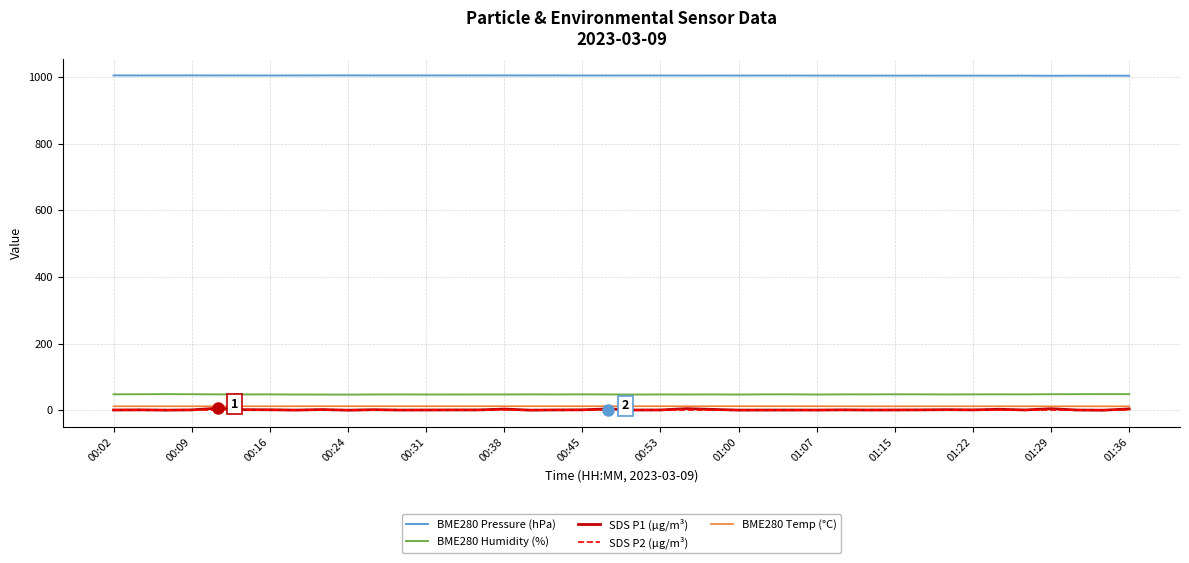

True or false: BME280 Humidity (%) and BME280 Temp (°C) cross at least once.

False